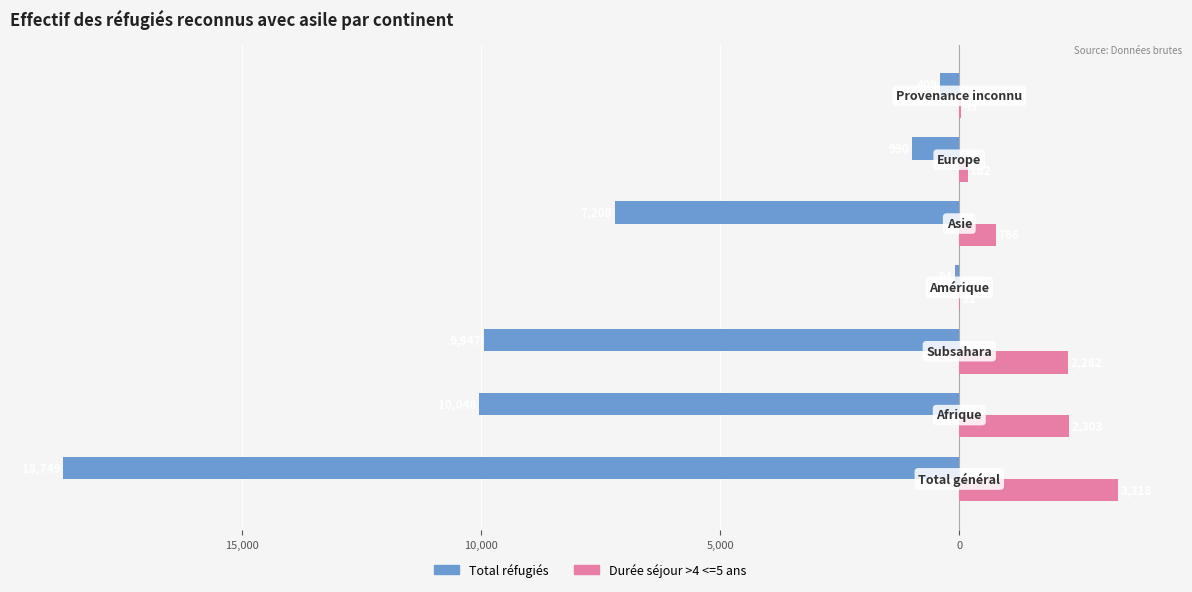

Reading left to right, extract all data points from this chart.

Total réfugiés: -18749	-10048	-9947	-94	-7208	-990	-409
Durée séjour >4 <=5 ans: 3318	2303	2282	22	766	182	45